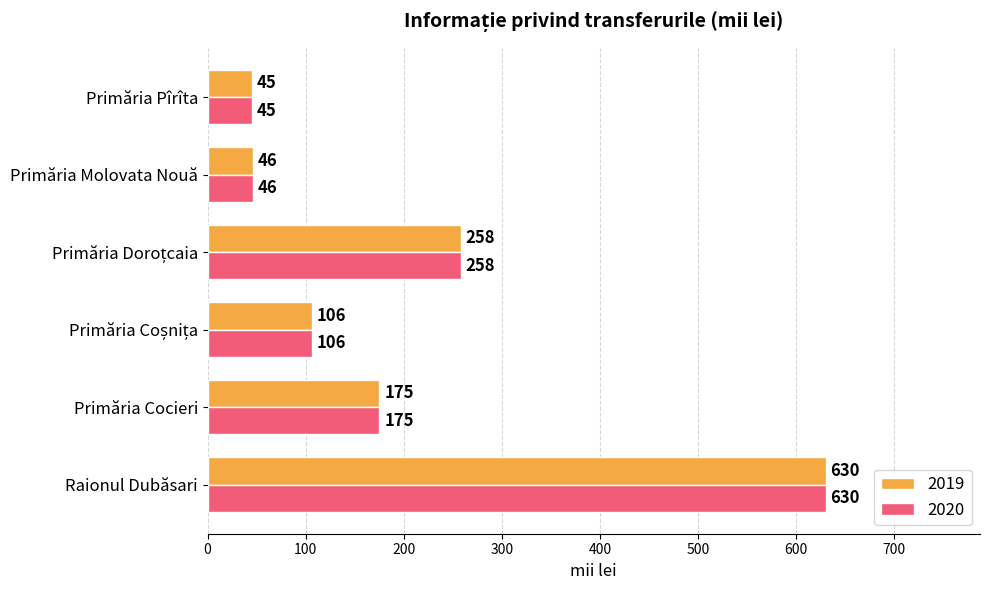

How many data points does each series have?

6